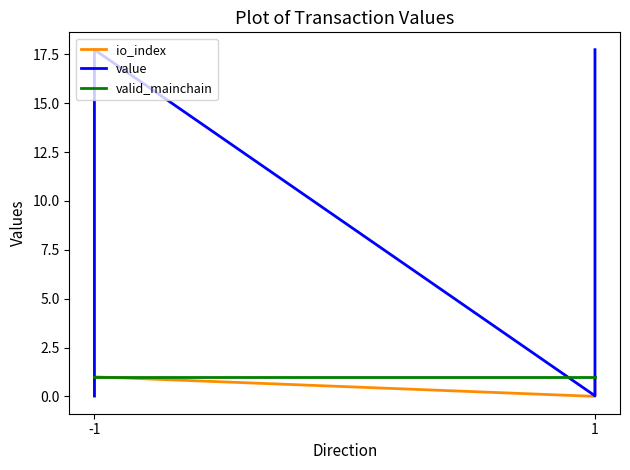

What is the greatest value displayed?

17.7